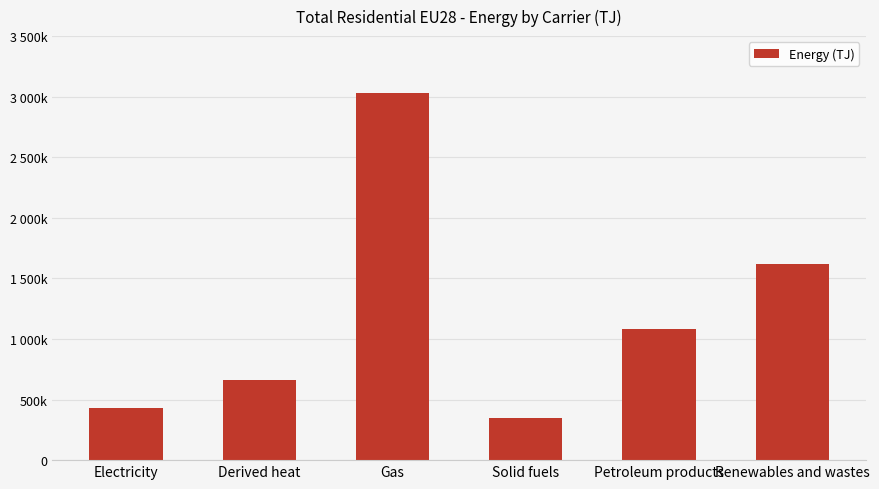

What is the value of the 3rd bar from the left?

3029034.2